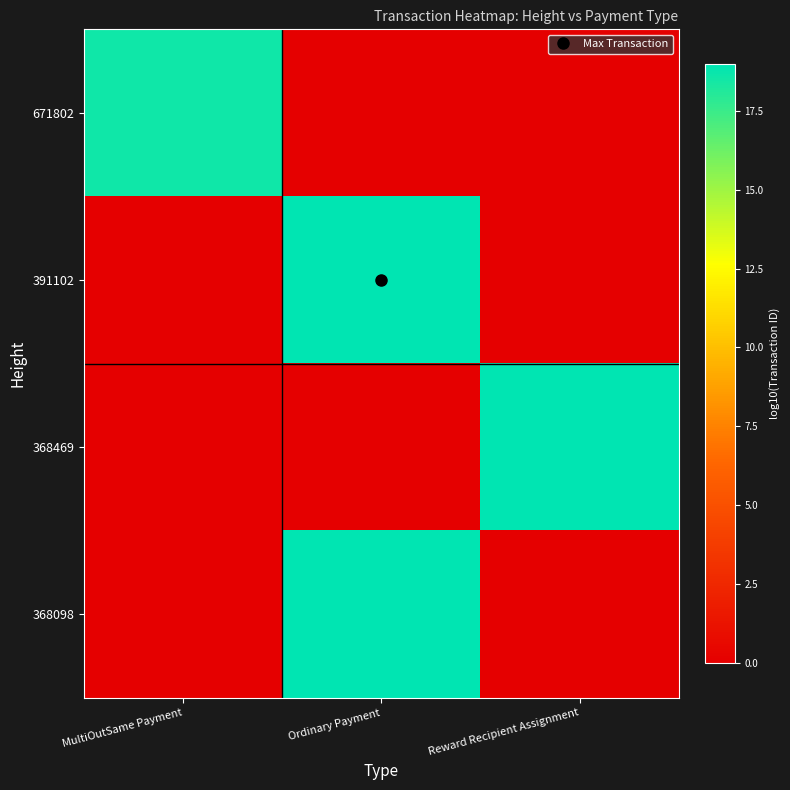

Count the number of categories in the chart.

3